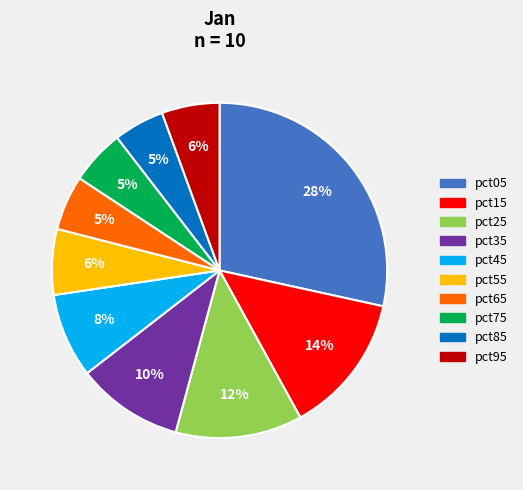

Does pct65 represent more than half of the total?

No